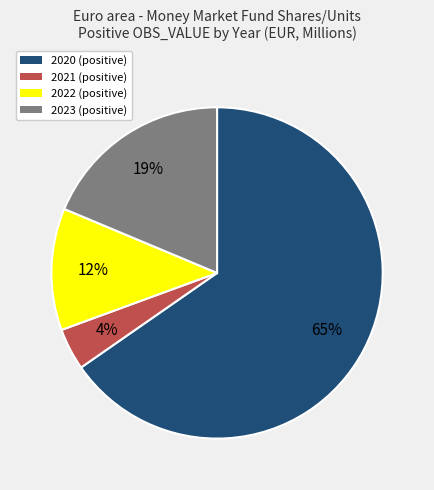

To the nearest percent, what is the average slice percentage?

25%